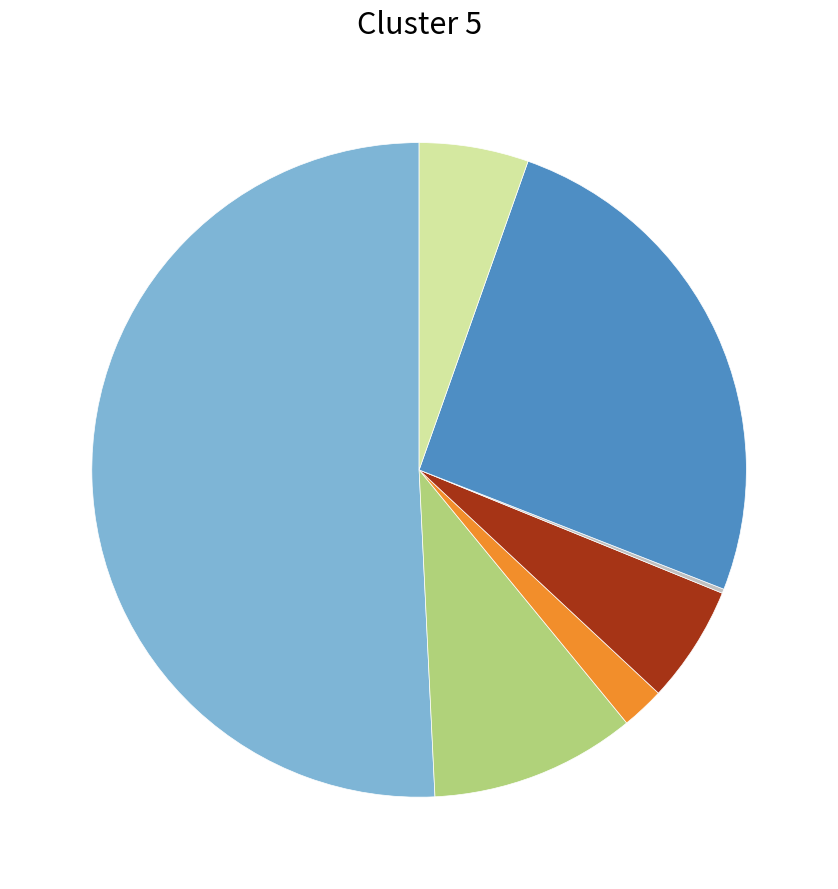

Does any single category account for the majority?

Yes